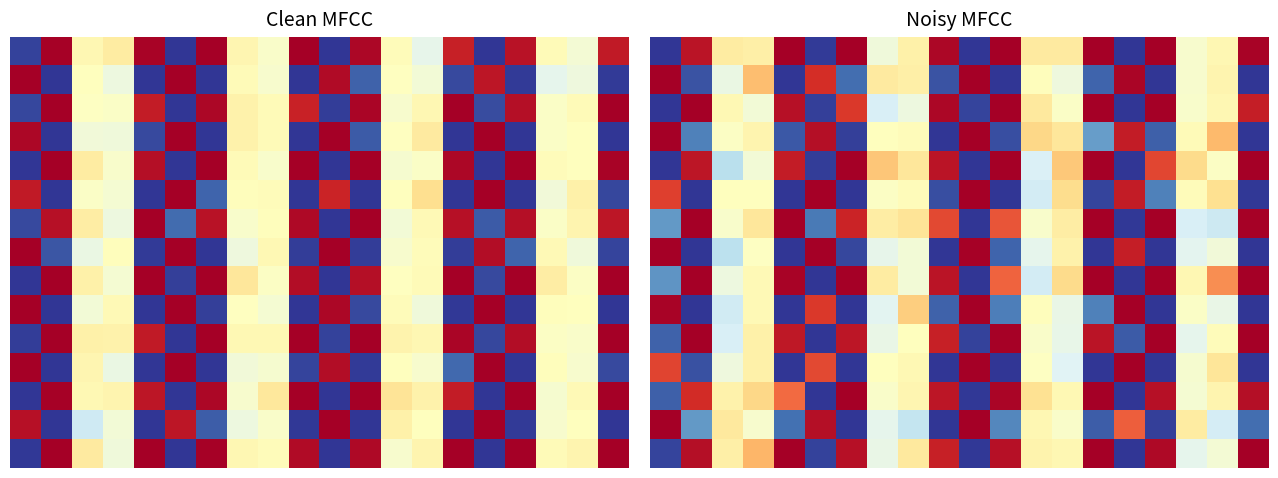

What is the greatest value displayed?

1.0